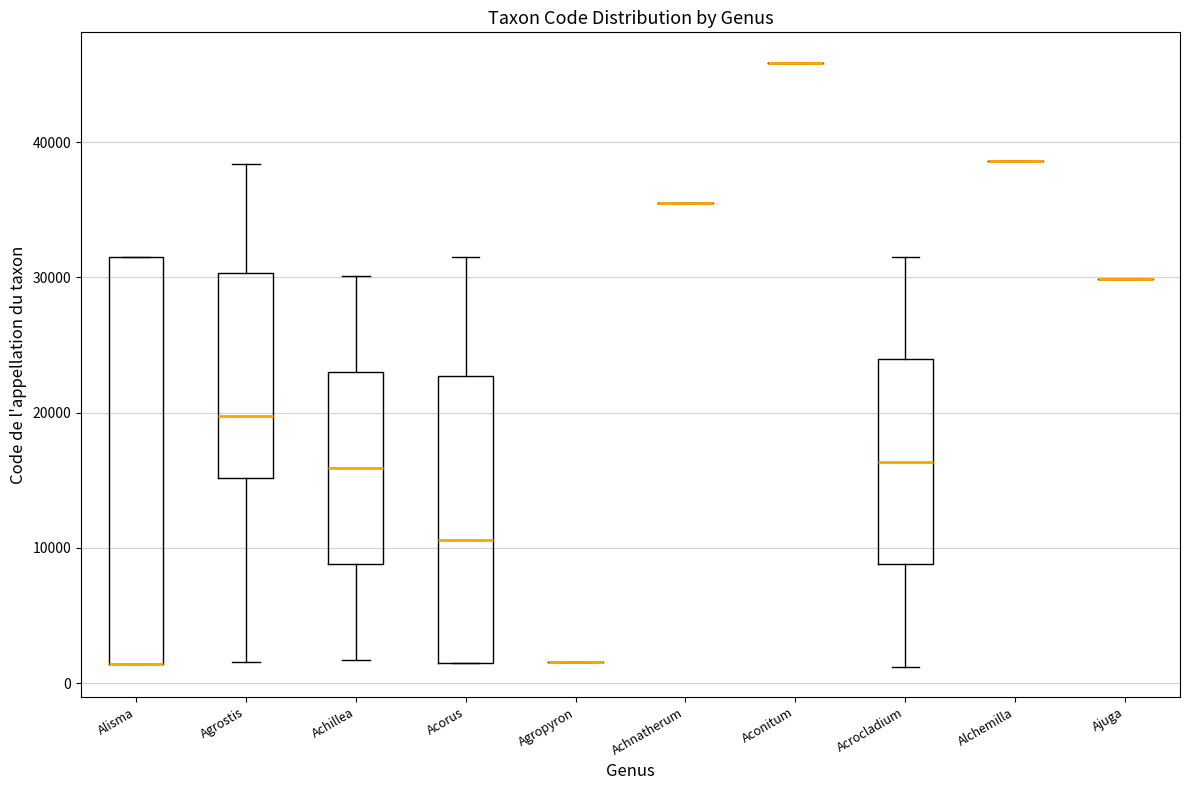

Comparing the boxes themselves (not the whiskers), which one is the tallest?

Alisma